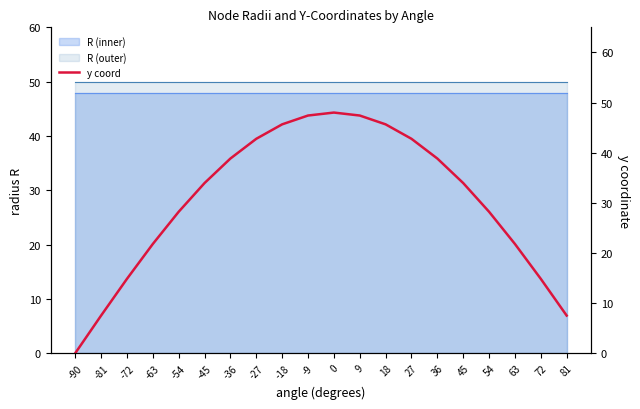

What is the average value?

30.5